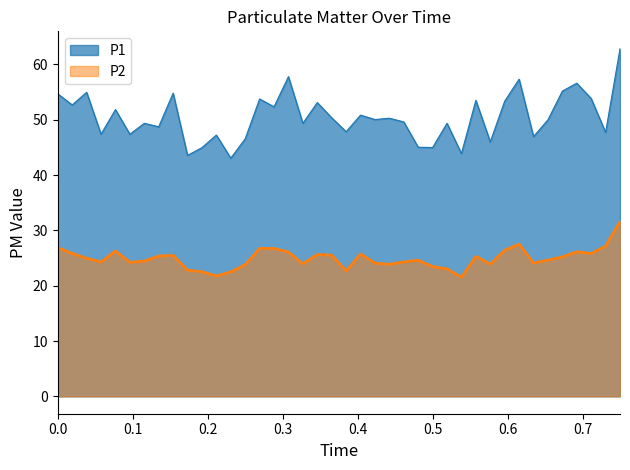

Read the P1 value at 03:27.

47.0